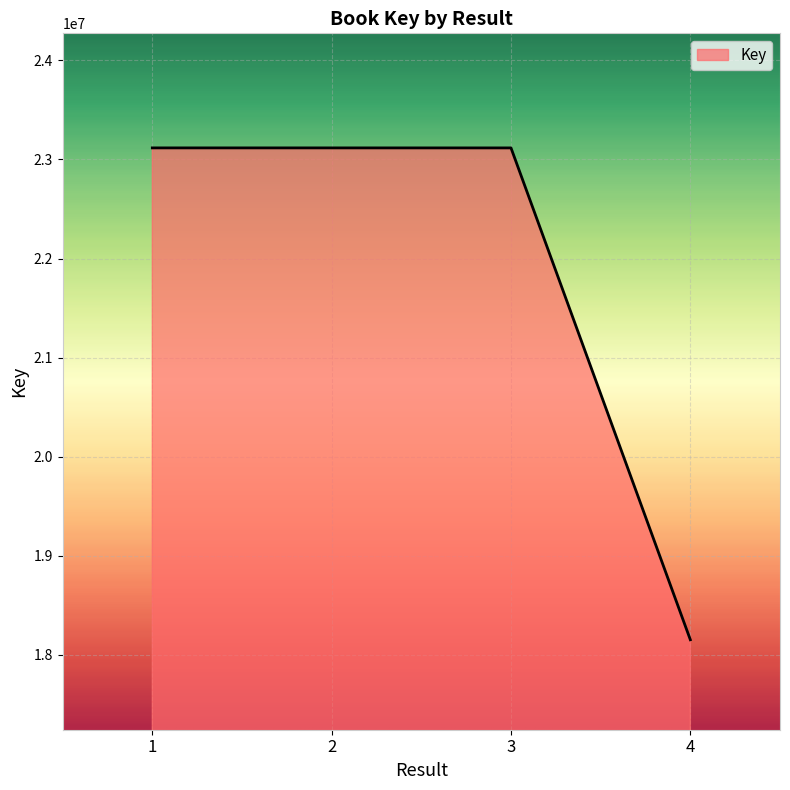

The chart shows a value of 18153606 at 4. True or false?

True